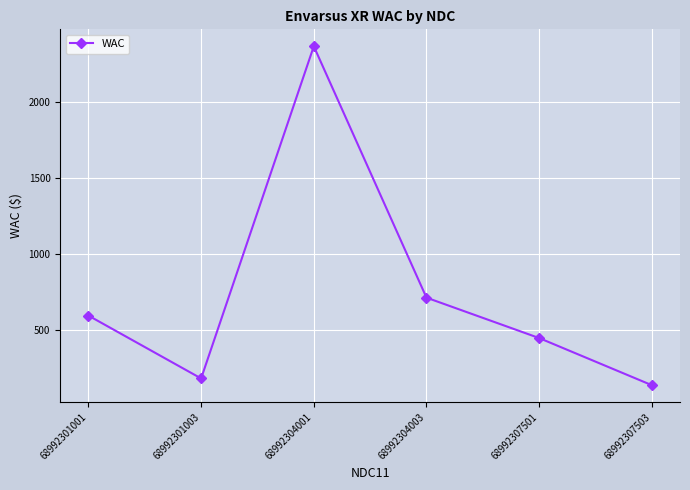

Approximately how many times larger is the value at 68992307503 compared to 68992301003?

0.8